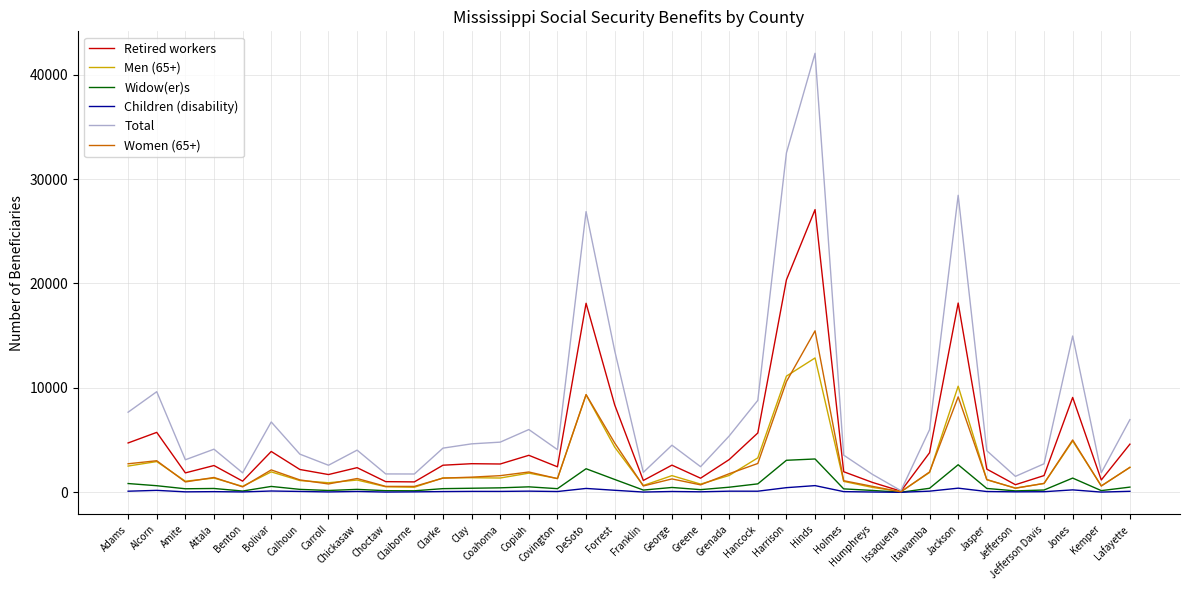

List the series in order of their peak value, highest first.

Total, Retired workers, Women (65+), Men (65+), Widow(er)s, Children (disability)